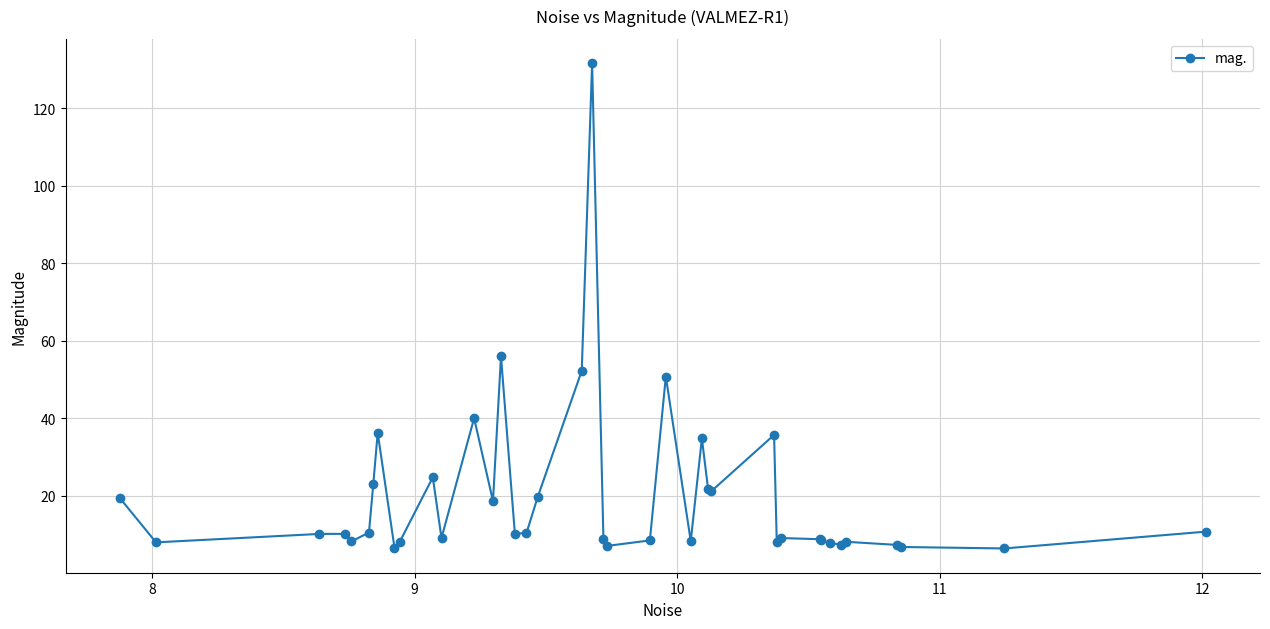

What is the minimum value shown in the chart?

6.4